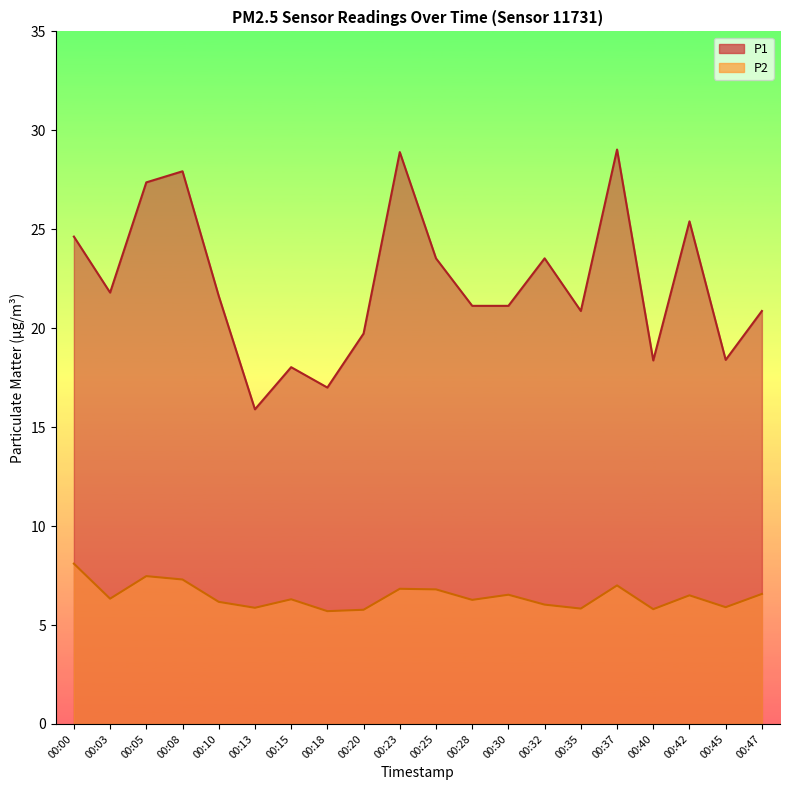

Where does the P1 series first go above 21?

00:00